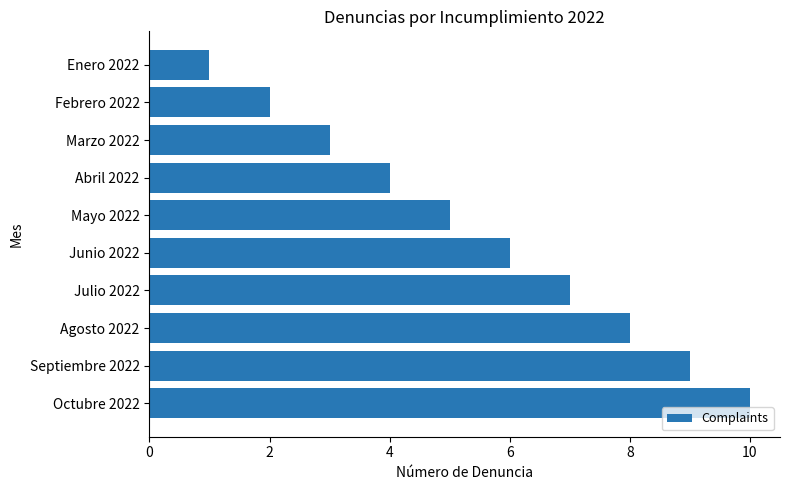

Reading top to bottom, what are all the values shown in this chart?

Enero 2022=1	Febrero 2022=2	Marzo 2022=3	Abril 2022=4	Mayo 2022=5	Junio 2022=6	Julio 2022=7	Agosto 2022=8	Septiembre 2022=9	Octubre 2022=10